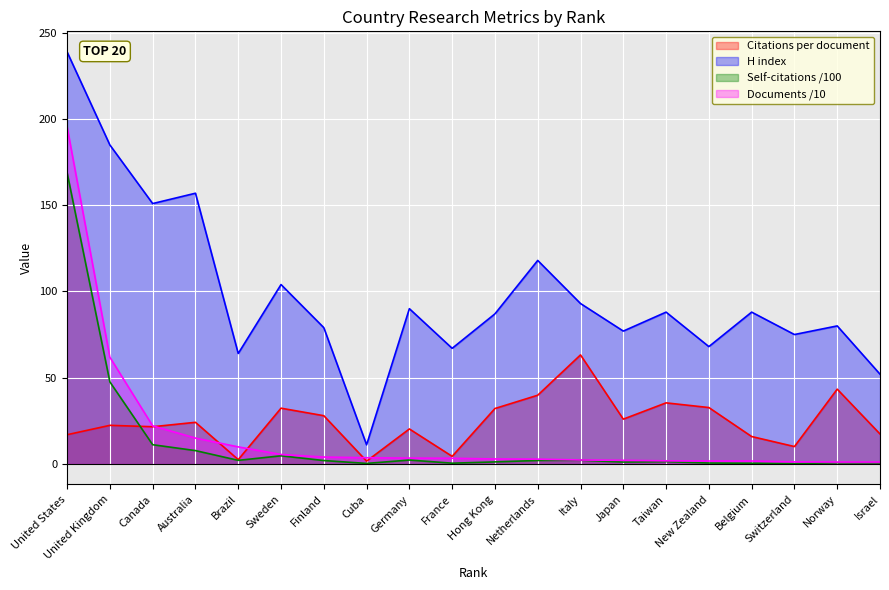

Which has a higher value, Norway or Taiwan?

Norway